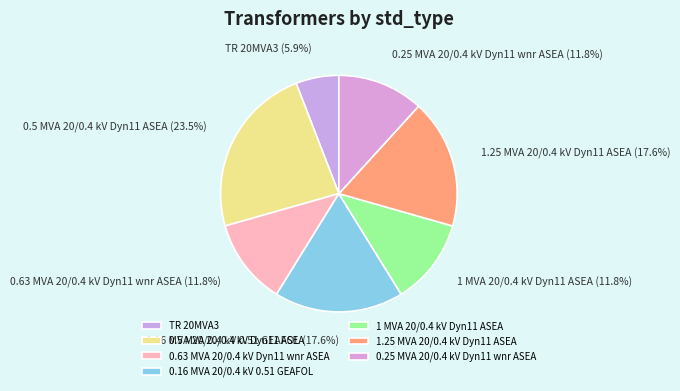

To the nearest percent, what percentage of the pie is 1 MVA 20/0.4 kV Dyn11 ASEA?

12%